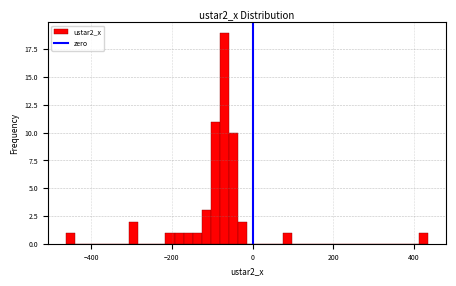

Around what value on the x-axis is the tallest bar? Give the approximate position of its centre, as read against the axis.

-80